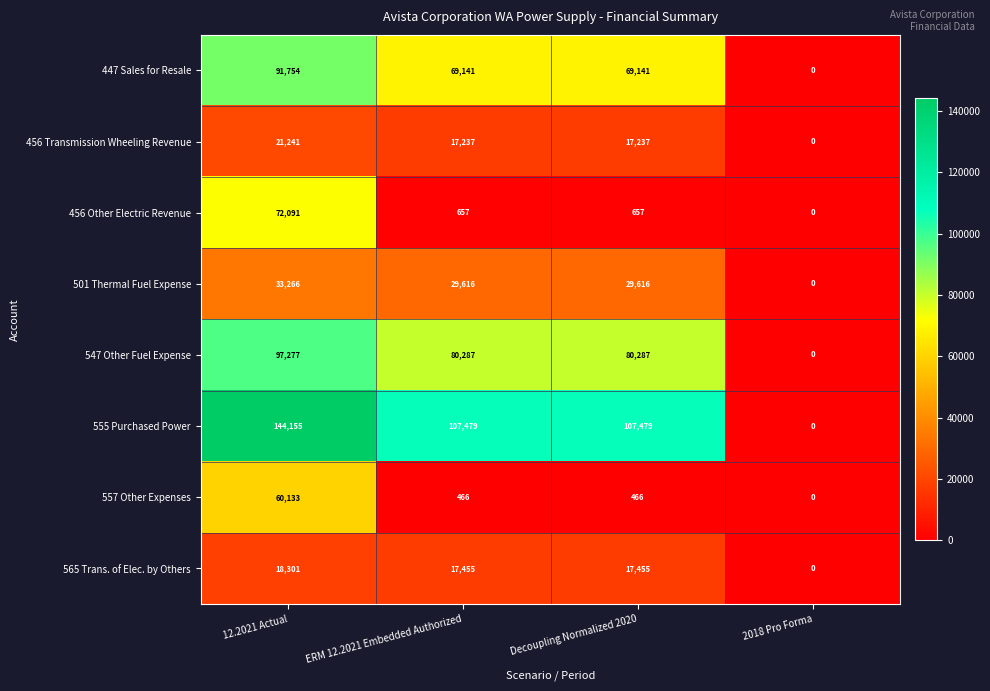

List the series in order of their peak value, highest first.

555 Purchased Power, 547 Other Fuel Expense, 447 Sales for Resale, 456 Other Electric Revenue, 557 Other Expenses, 501 Thermal Fuel Expense, 456 Transmission Wheeling Revenue, 565 Trans. of Elec. by Others